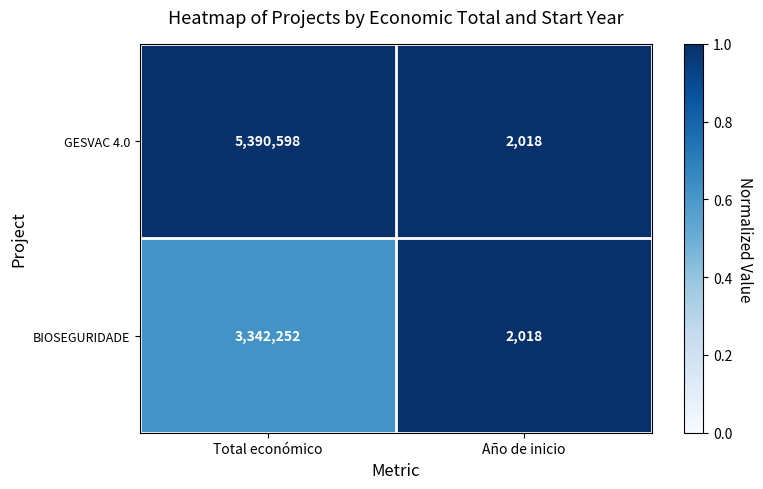

What is the total value across all series at Año de inicio?

4036